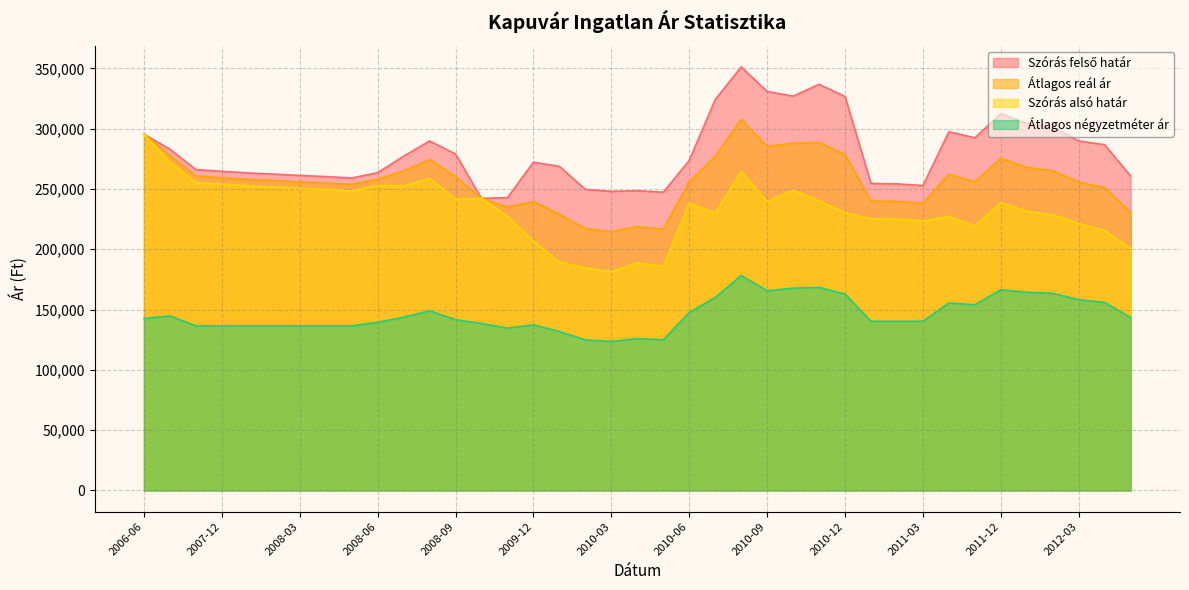

What is the sum of the Átlagos reál ár values at 2010-10 and 2010-12?

566393